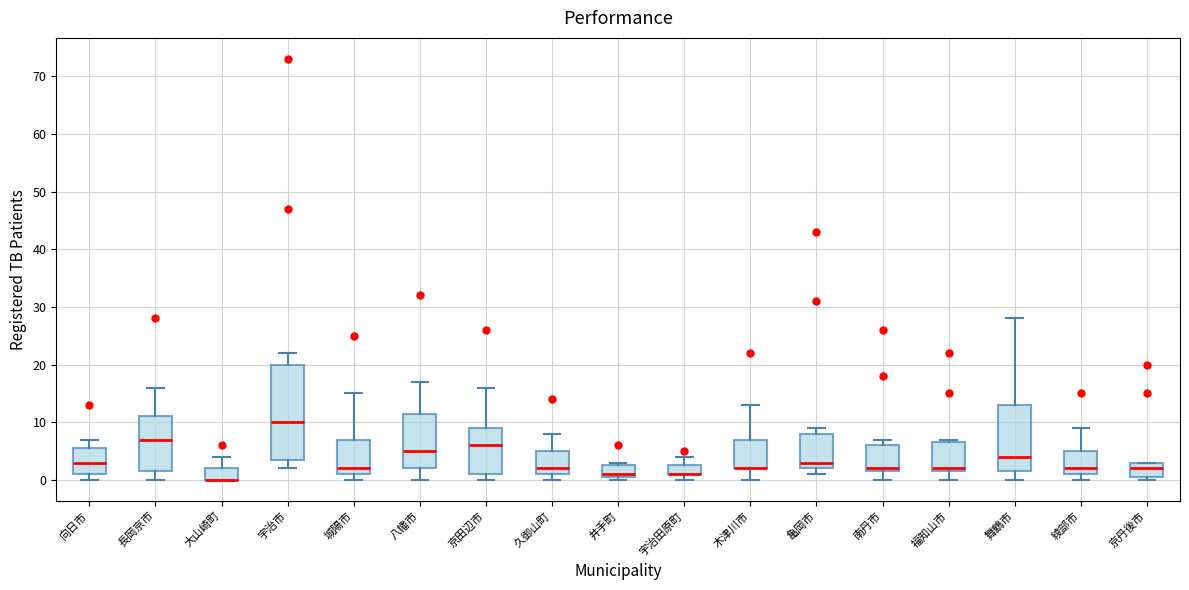

Comparing the boxes themselves (not the whiskers), which one is the tallest?

宇治市